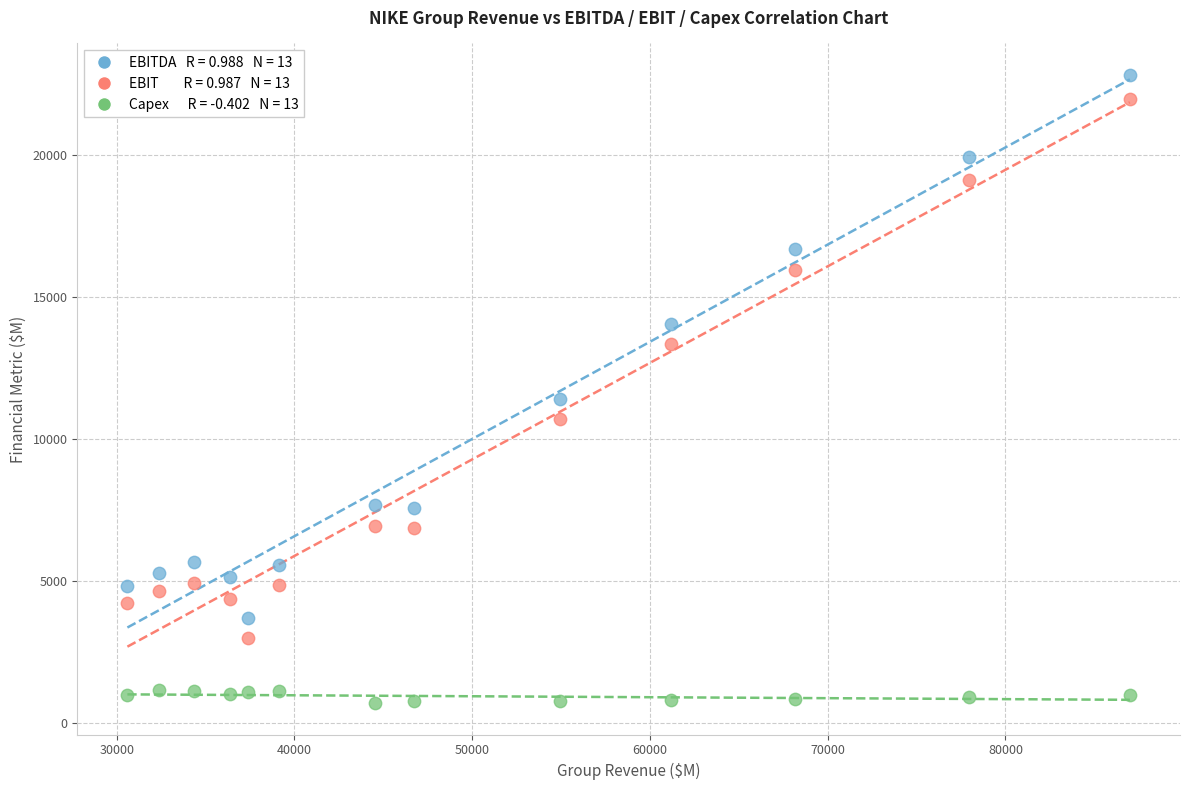

Across all data points, what is the range of Y values (max minus min)?

22145.2